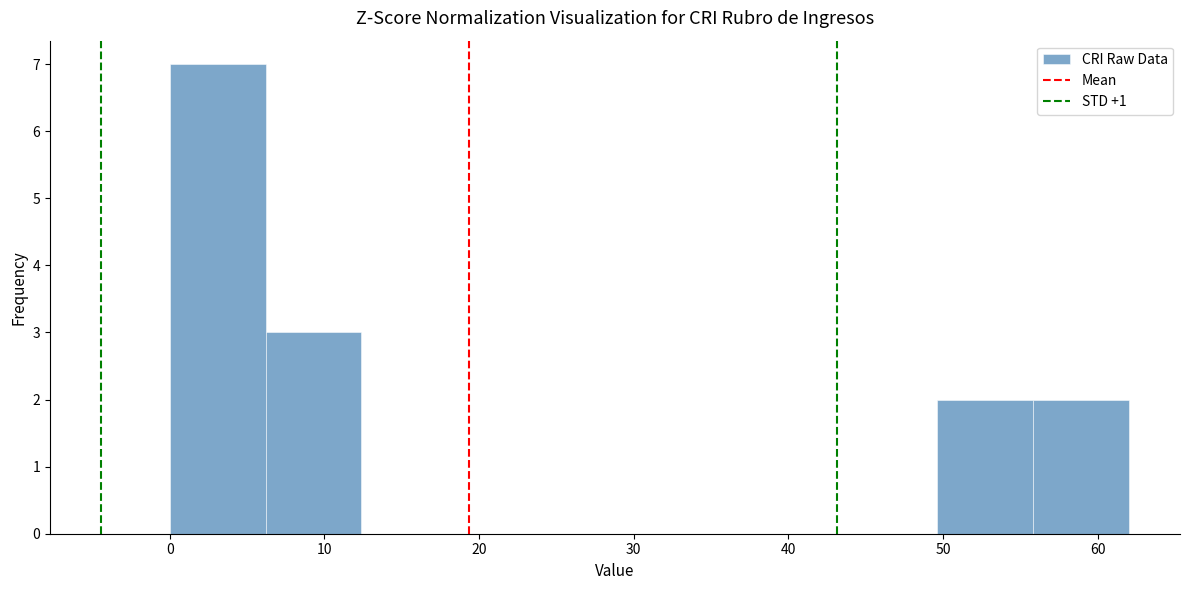

Reading left to right, list every bar in this chart as the range it spans on the x-axis followed by its height. Neither the bar edges nor the heights are printed on the chart, so give them approximately, as read against the axes.

0.0 to 6.2: 7
6.2 to 12.4: 3
12.4 to 18.6: 0
18.6 to 24.8: 0
24.8 to 31.0: 0
31.0 to 37.2: 0
37.2 to 43.4: 0
43.4 to 49.6: 0
49.6 to 55.8: 2
55.8 to 62.0: 2